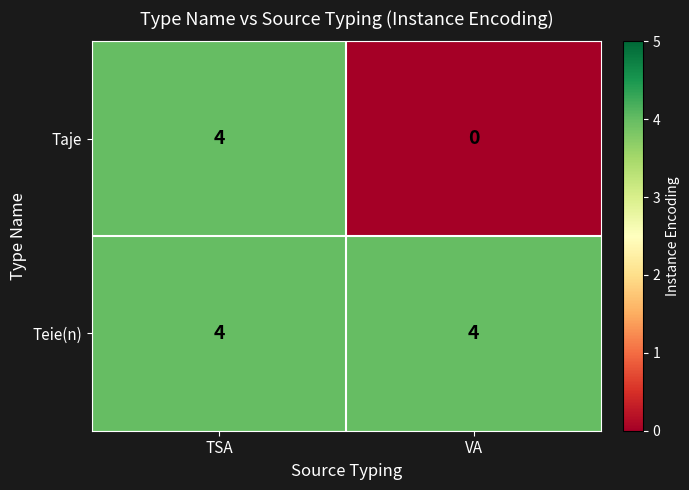

How many categories are shown in the chart?

2